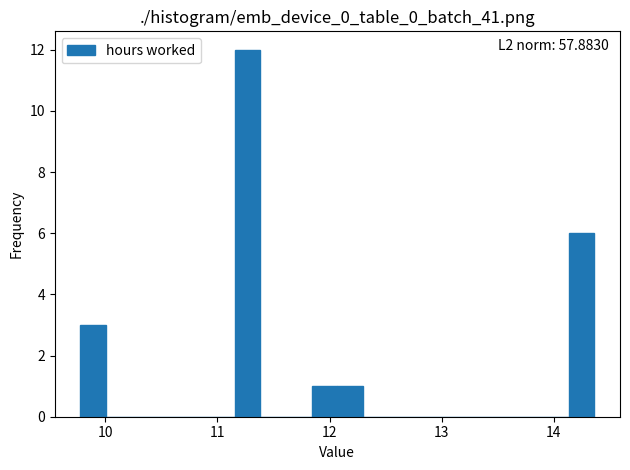

Read against the x-axis, roughly where is the centre of the tallest bar?

11.3